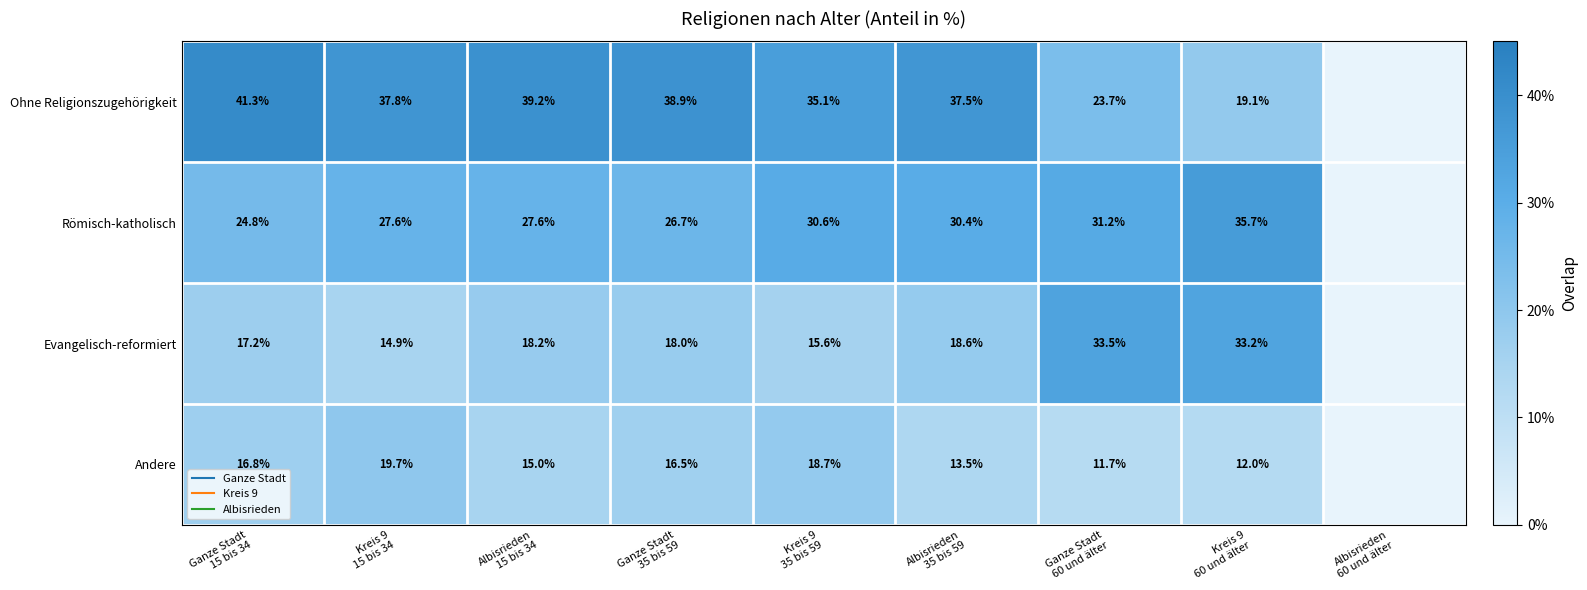

What is the sum of the Ohne Religionszugehörigkeit values at Albisrieden 60 und älter and Kreis 9 60 und älter?

19.1